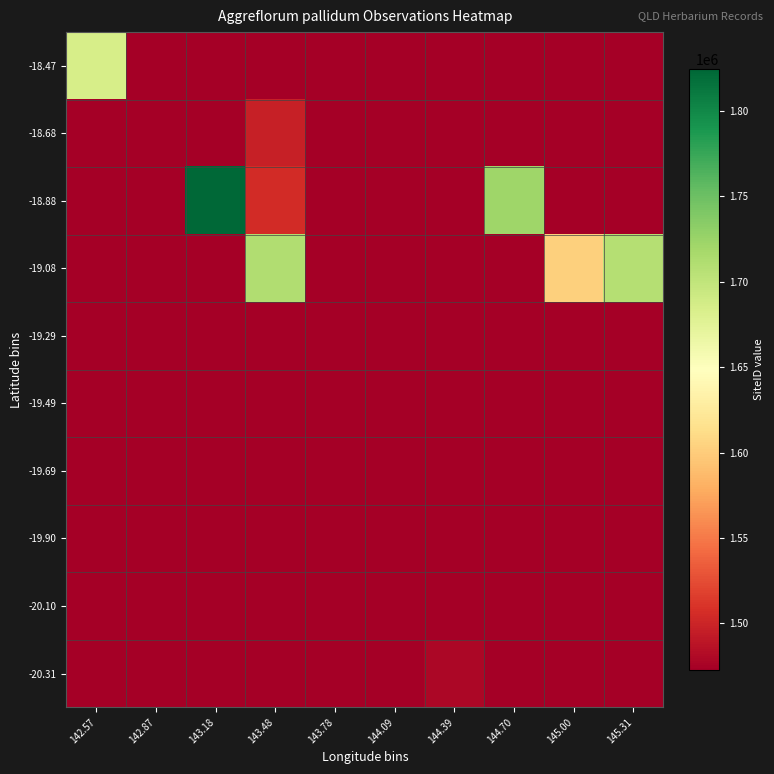

At which category does the chart reach its minimum across all series?

142.57